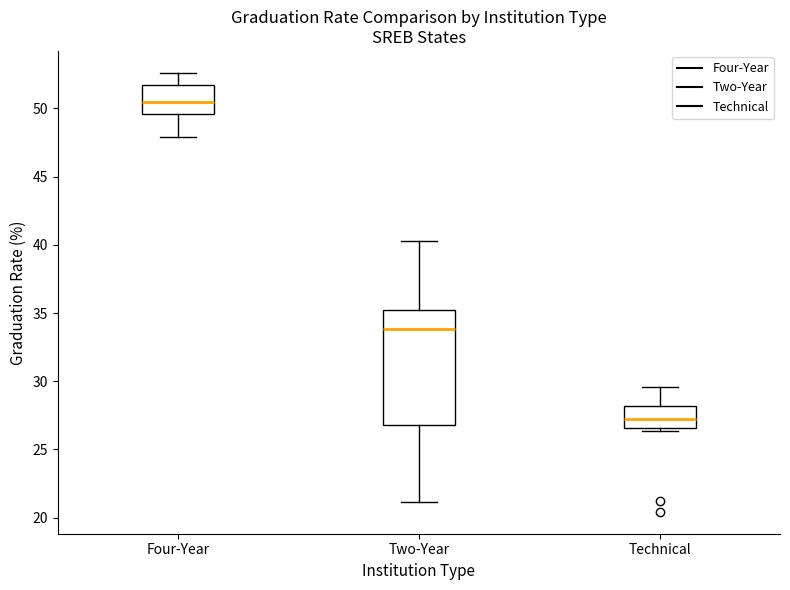

Where does the median line of the box for Four-Year sit on the y-axis? The values are not printed on the chart, so give them approximately, as read against the axis.

50.5